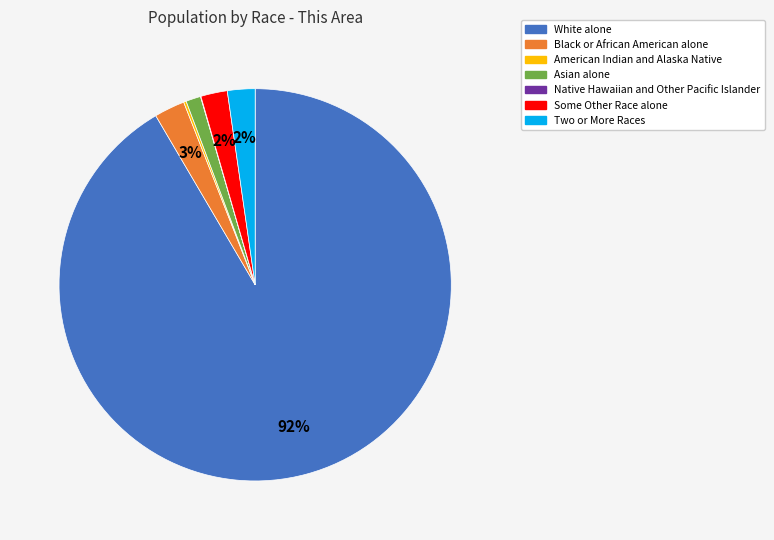

Does White alone account for over 50% of the chart?

Yes